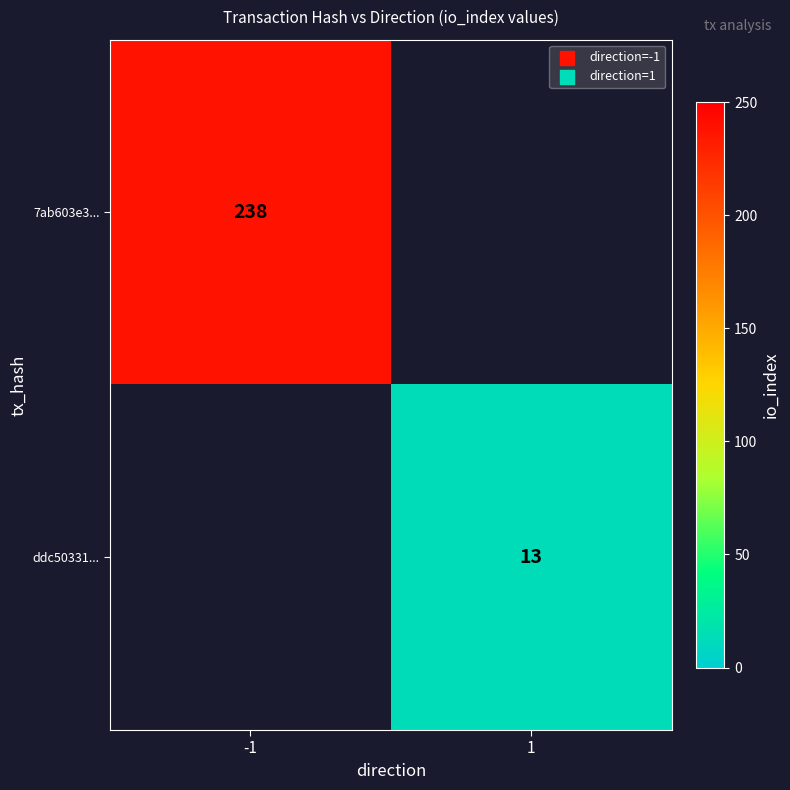

At how many categories does at least one series exceed 56?

1